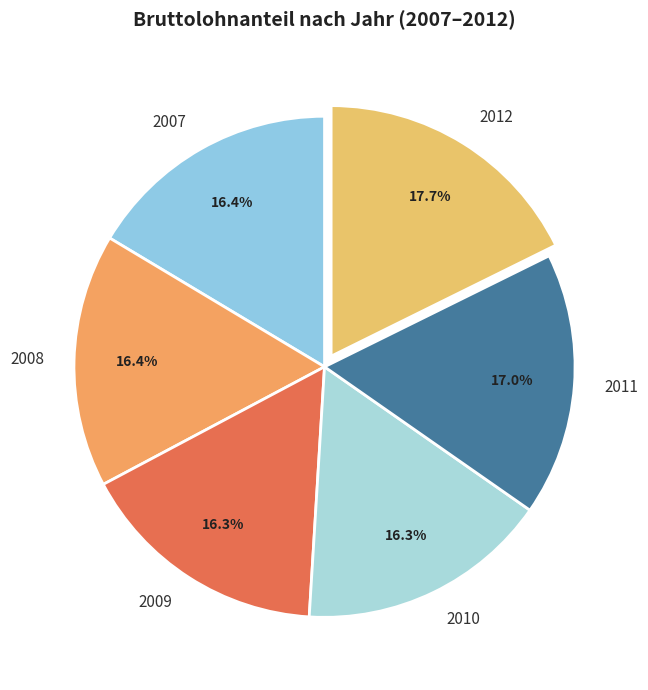

Does any single category account for the majority?

No